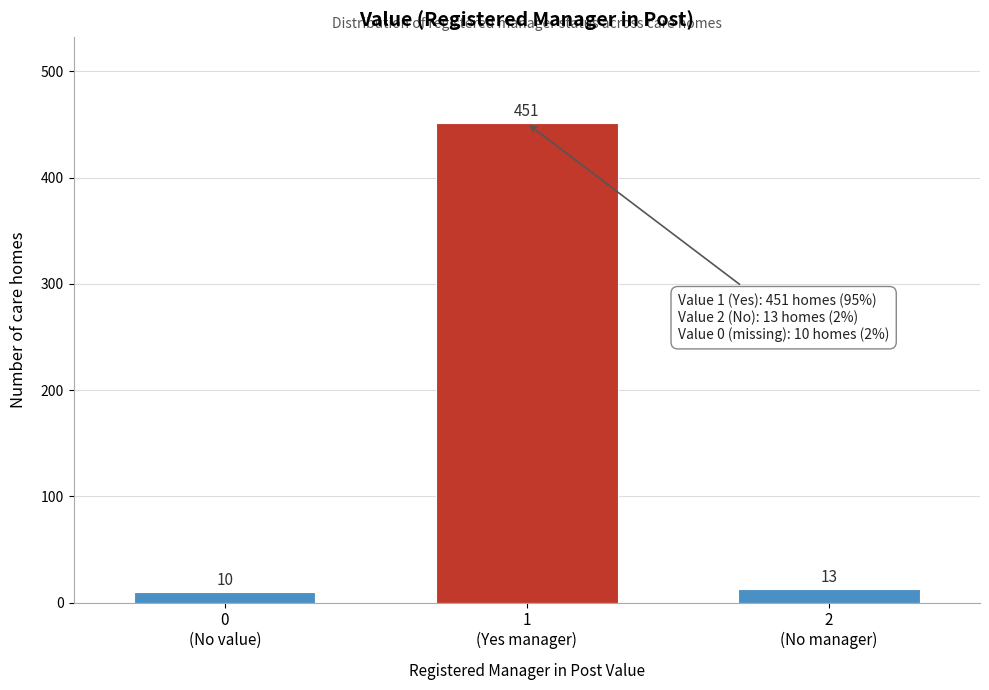

Reading left to right, list all the values displayed in this chart.

10	451	13